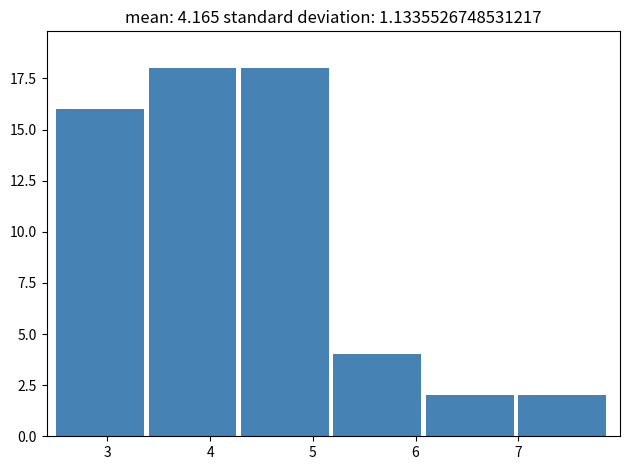

Reading left to right, transcribe this chart: for each bar, give the range it covers on the x-axis and its height. The values are not printed on the chart, so give them approximately, as read against the axis.

2.5 to 3.4: 16
3.4 to 4.3: 18
4.3 to 5.2: 18
5.2 to 6.1: 4
6.1 to 7.0: 2
7.0 to 7.9: 2